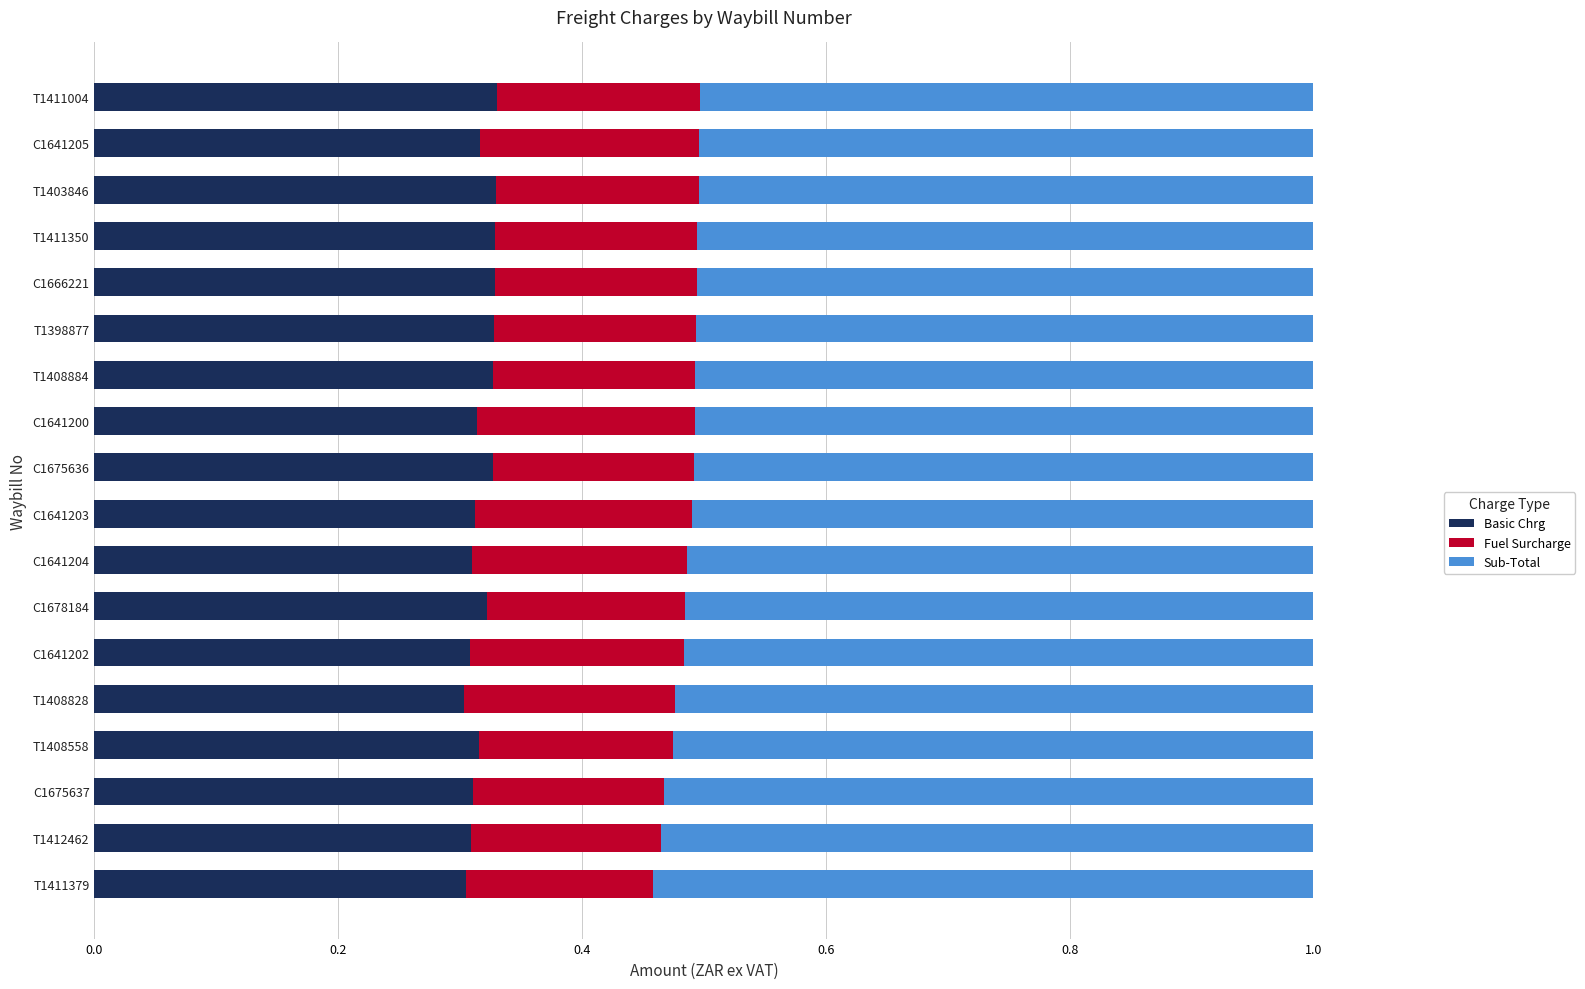

What is the total value across all series at T1412462?

1.0